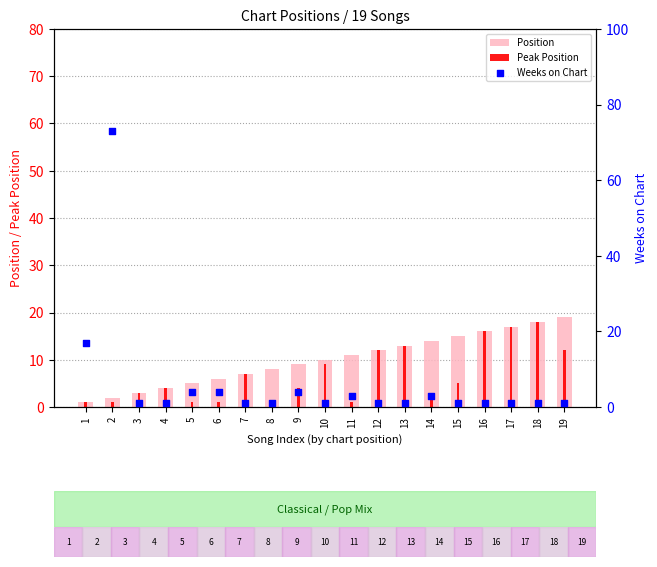

What is the total value across all series at 4?

9